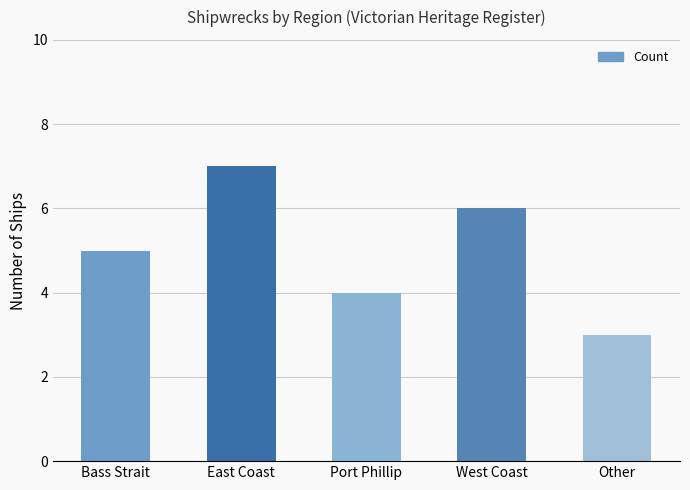

Reading left to right, list all the values displayed in this chart.

Bass Strait=5	East Coast=7	Port Phillip=4	West Coast=6	Other=3